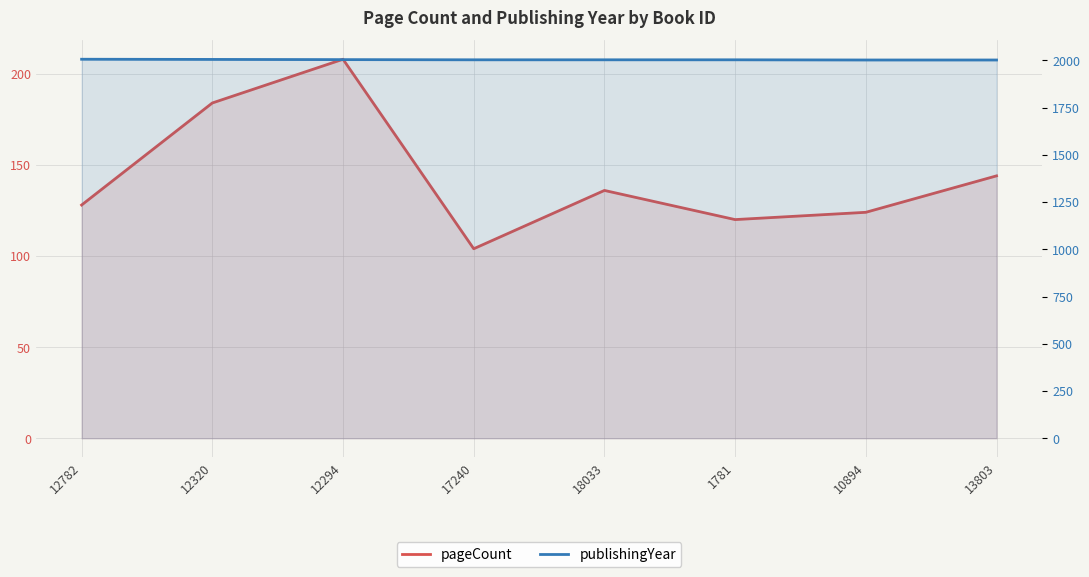

Is it true that pageCount equals 128 at 12782?

True